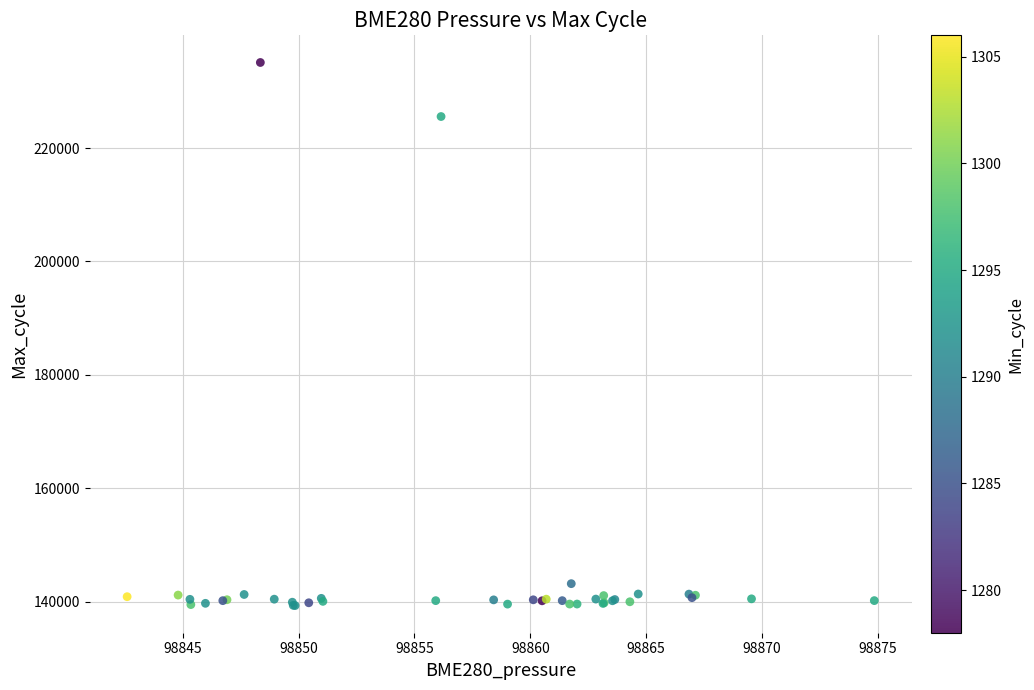

What Y value in the scatter plot is closest to 187208?

225553